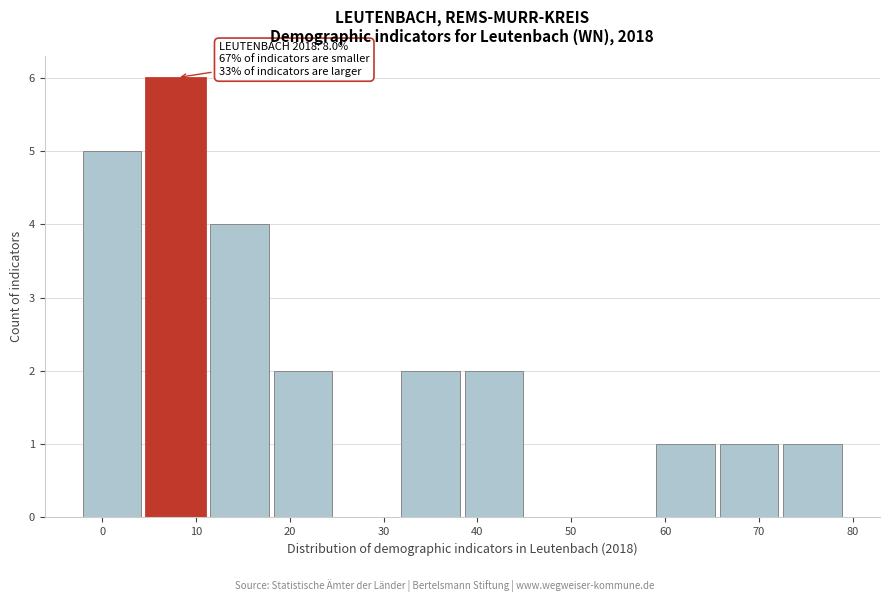

Over which range of the x-axis is the bar tallest?

5 to 11